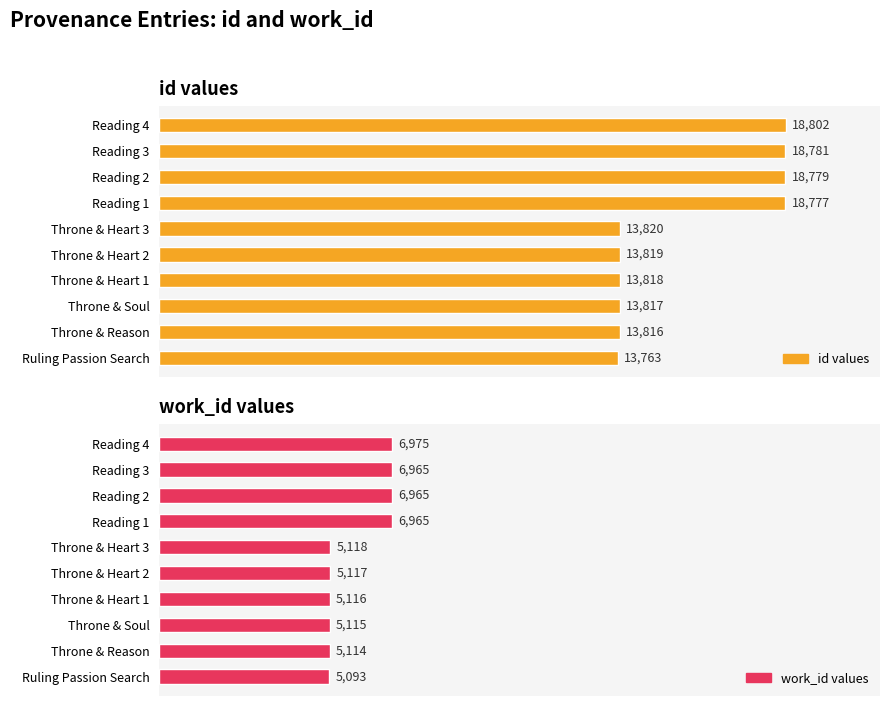

How many distinct data groups are displayed?

2